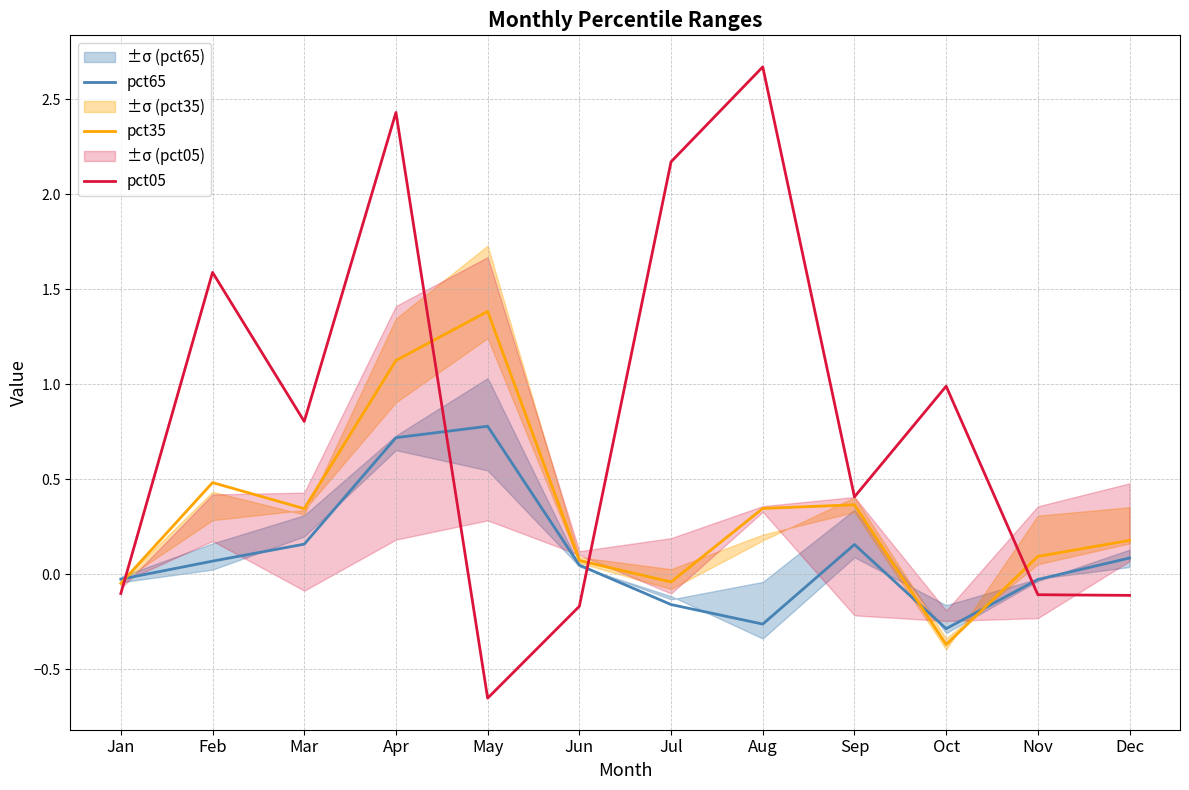

Which series has the widest spread of values?

pct05